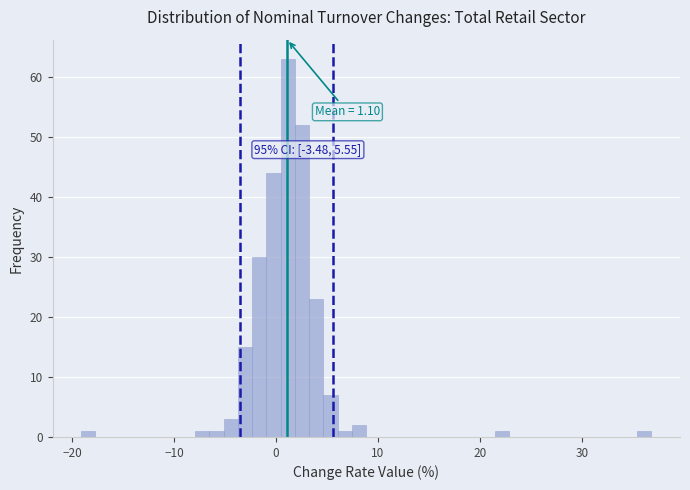

Read against the x-axis, roughly where is the centre of the tallest bar?

1